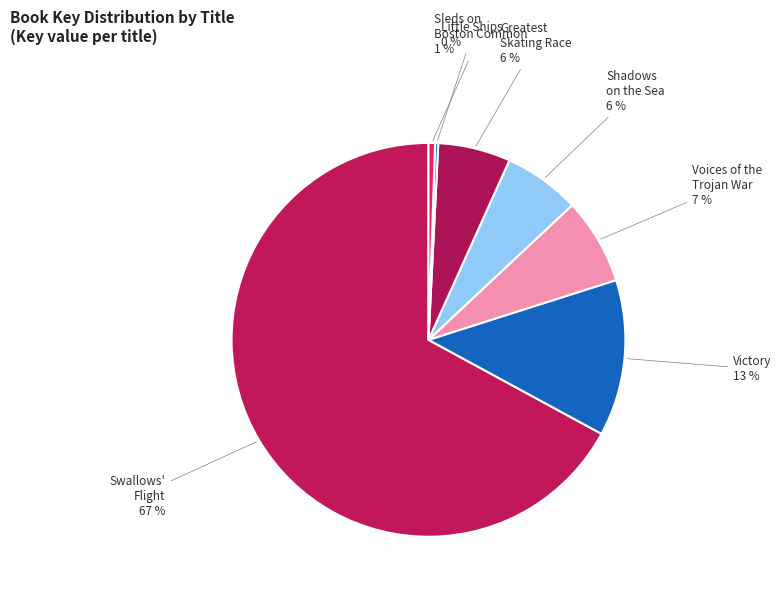

True or false: Victory accounts for 13% of the total.

True